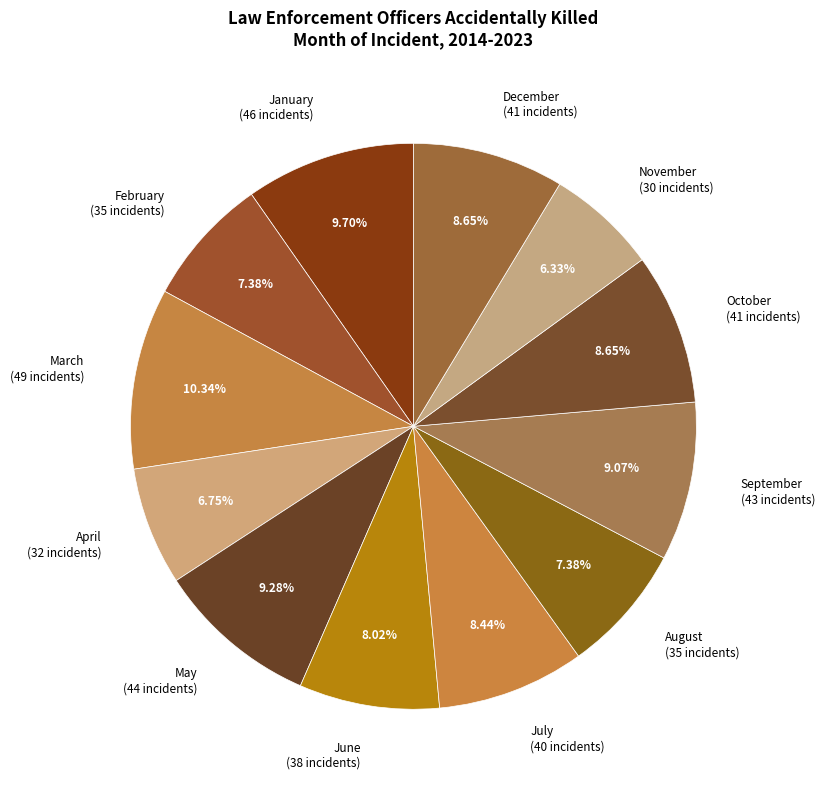

How many slices are in this pie chart?

12